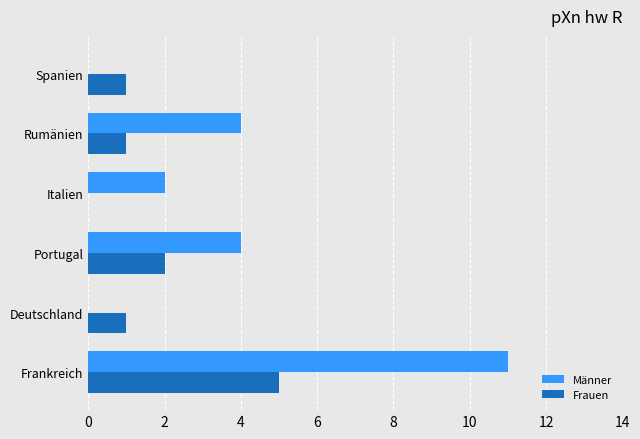

The Männer series shows 11 at Frankreich. True or false?

True